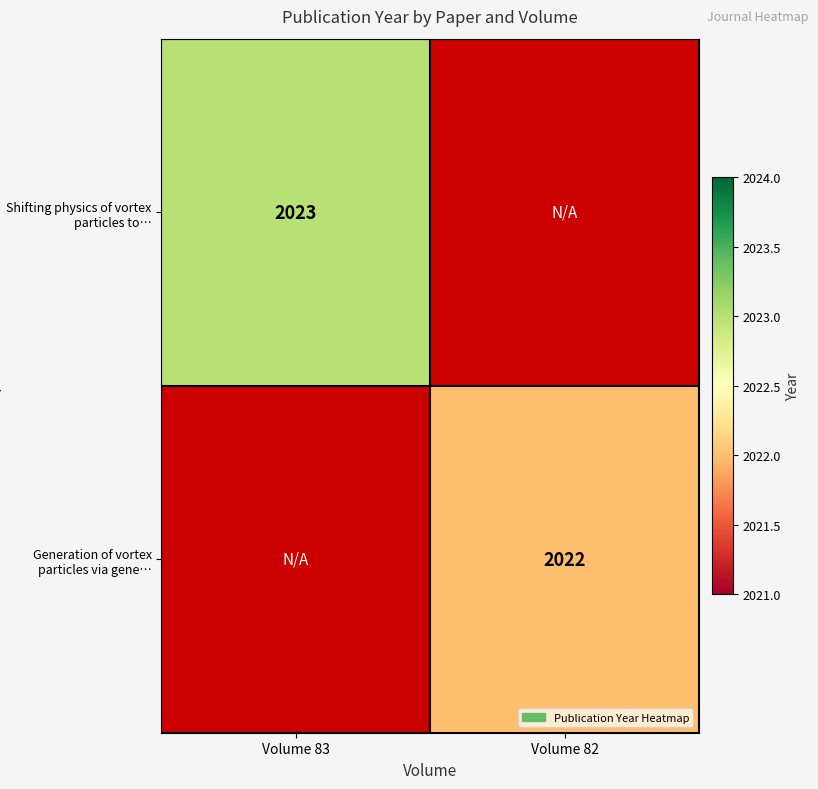

The Generation of vortex particles via gene… series shows 2022 at Volume 82. True or false?

True